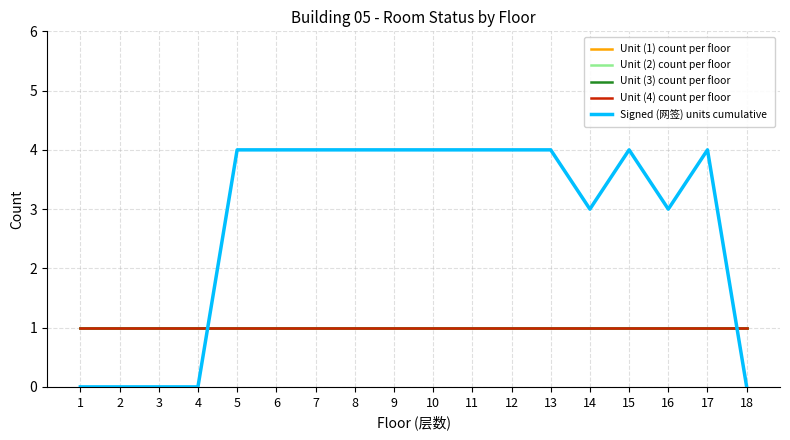

Does the chart display data point markers on the line(s)?

No